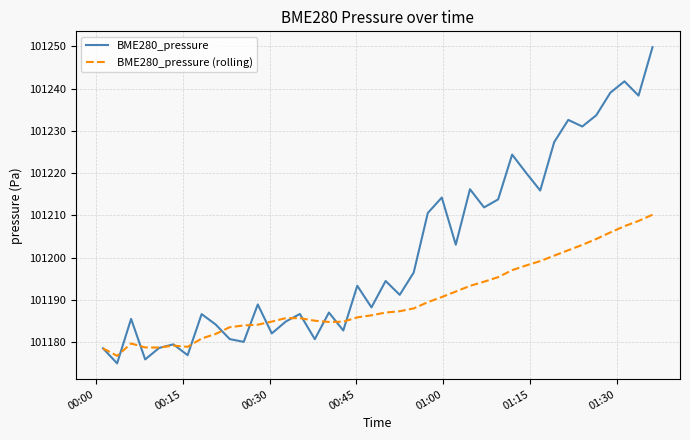

Which series has the widest spread of values?

BME280_pressure